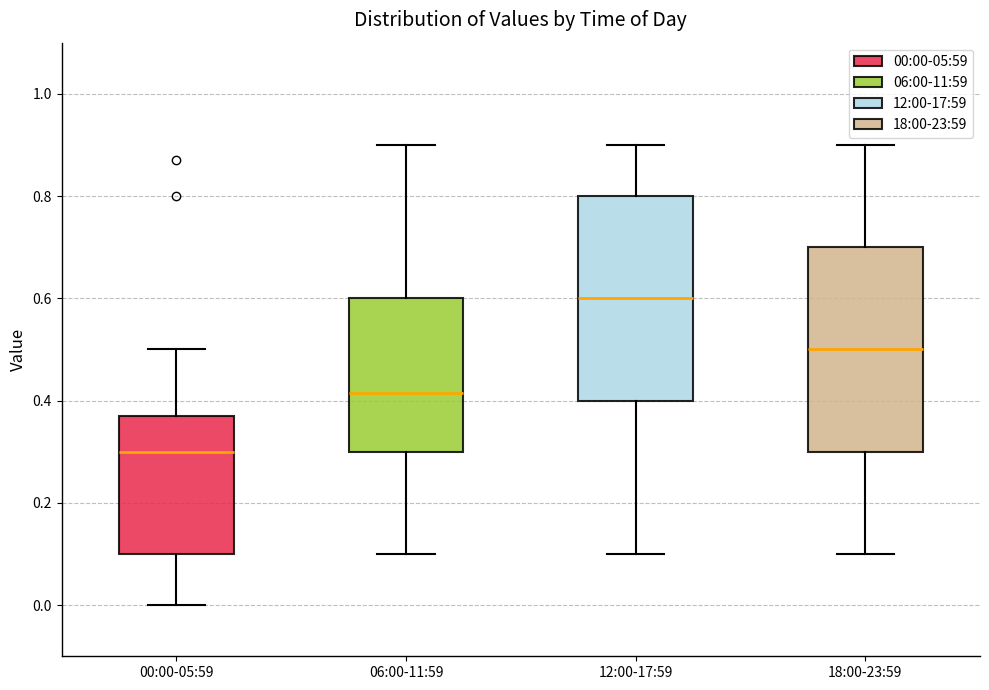

Which box has the lowest median line?

00:00-05:59